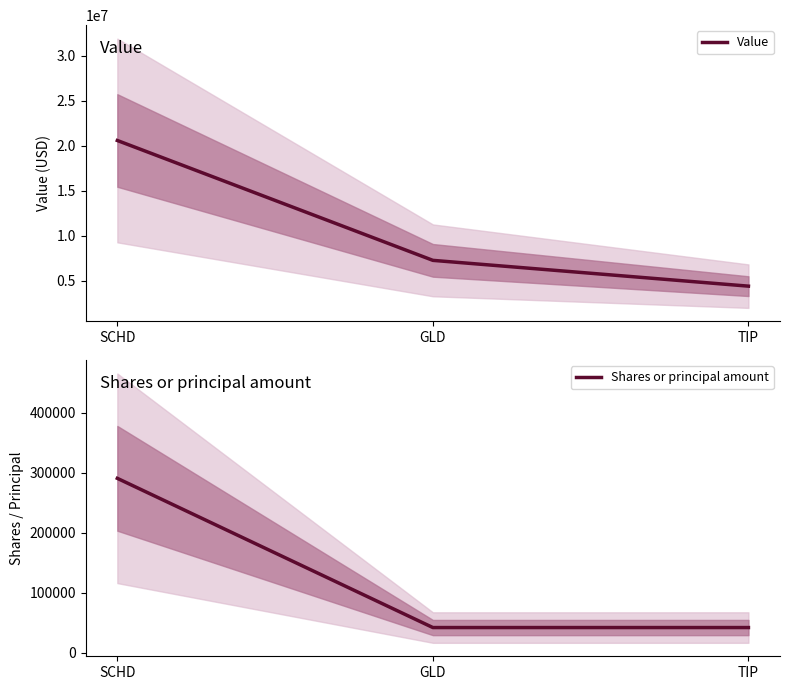

Reading right to left, list all the values displayed in this chart.

Value: 4397271	7265885	20596252
Shares or principal amount: 42396	42379	291072